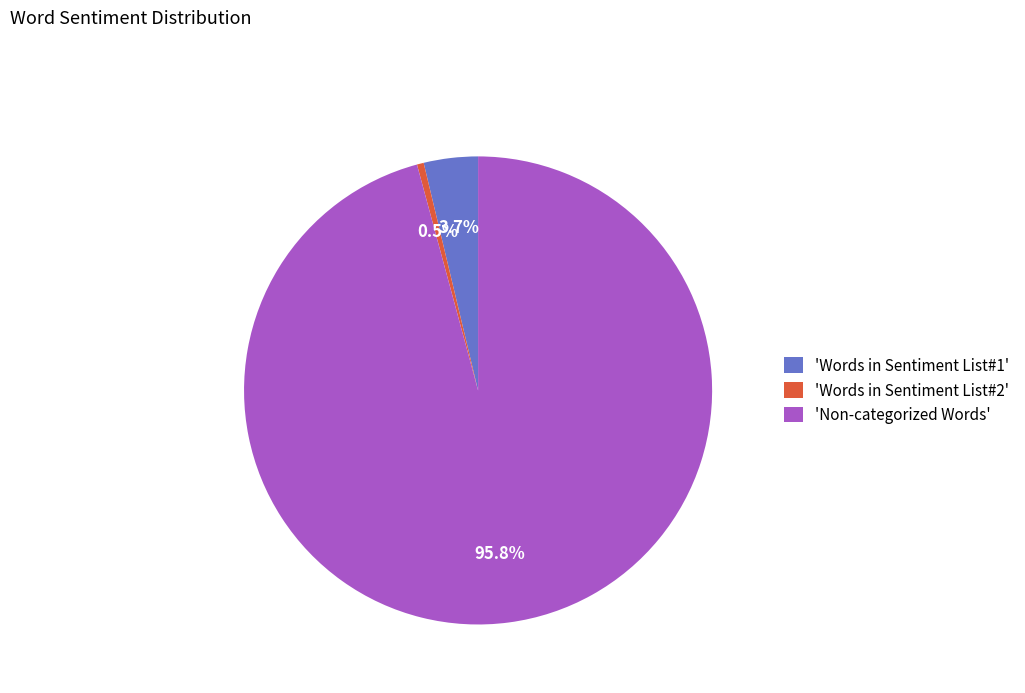

Between 'Words in Sentiment List#2' and 'Non-categorized Words', which is larger?

'Non-categorized Words'